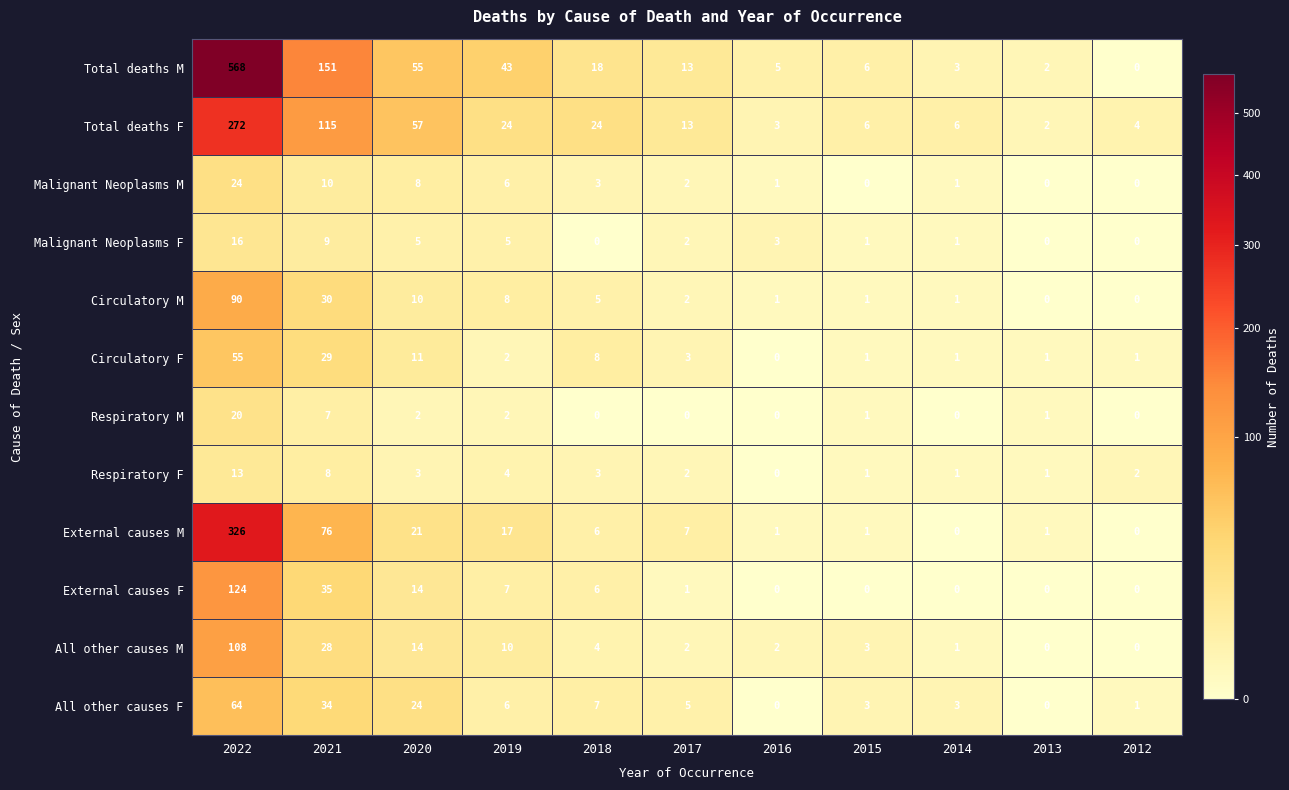

How many data points does each series have?

11